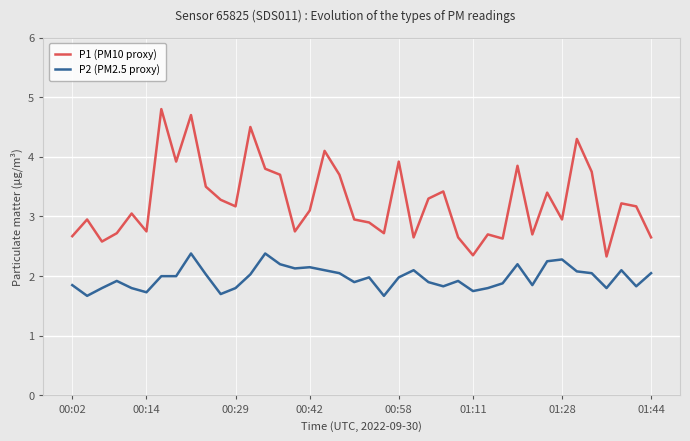

Which series has the largest total across all categories?

P1 (PM10 proxy)